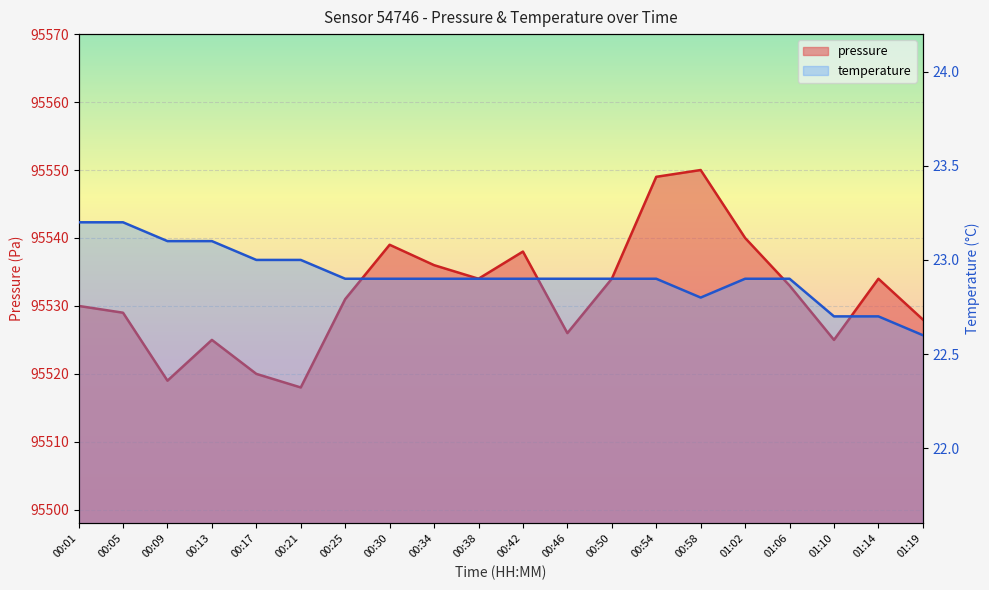

List the series in order of their peak value, highest first.

pressure, temperature